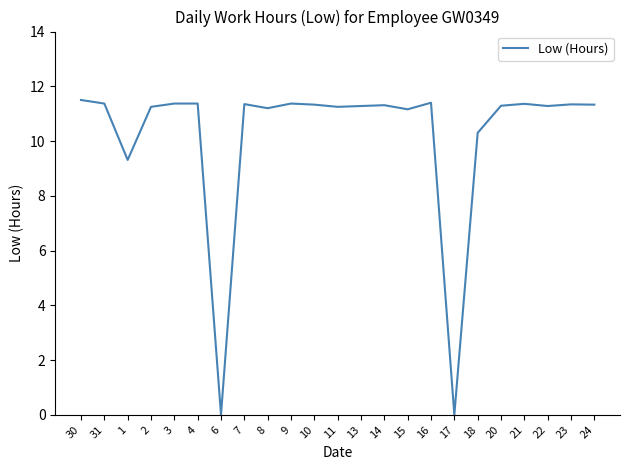

The chart shows a value of 11.2 at 11. True or false?

True